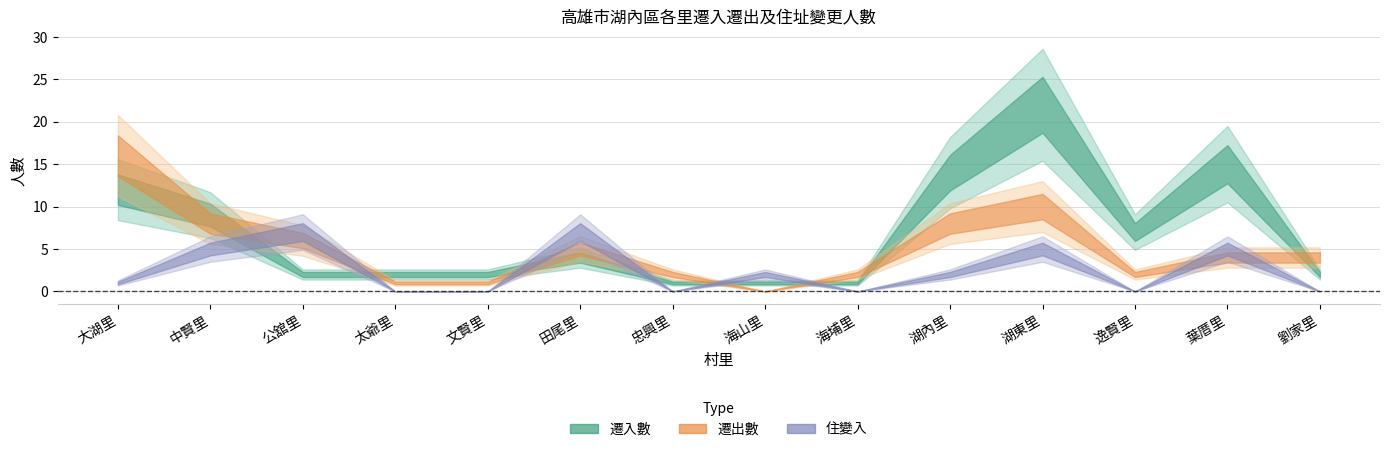

What is the label of the 6th point from the left?

田尾里